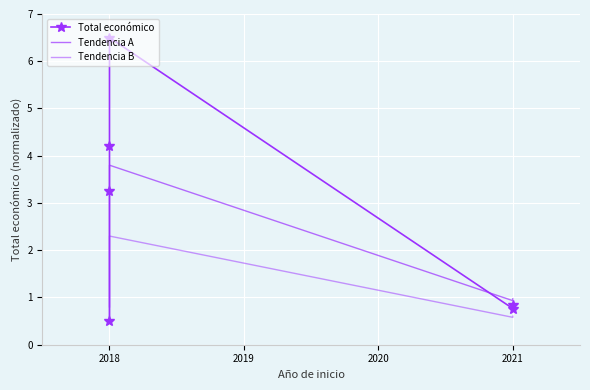

True or false: Tendencia A and Tendencia B cross at least once.

False